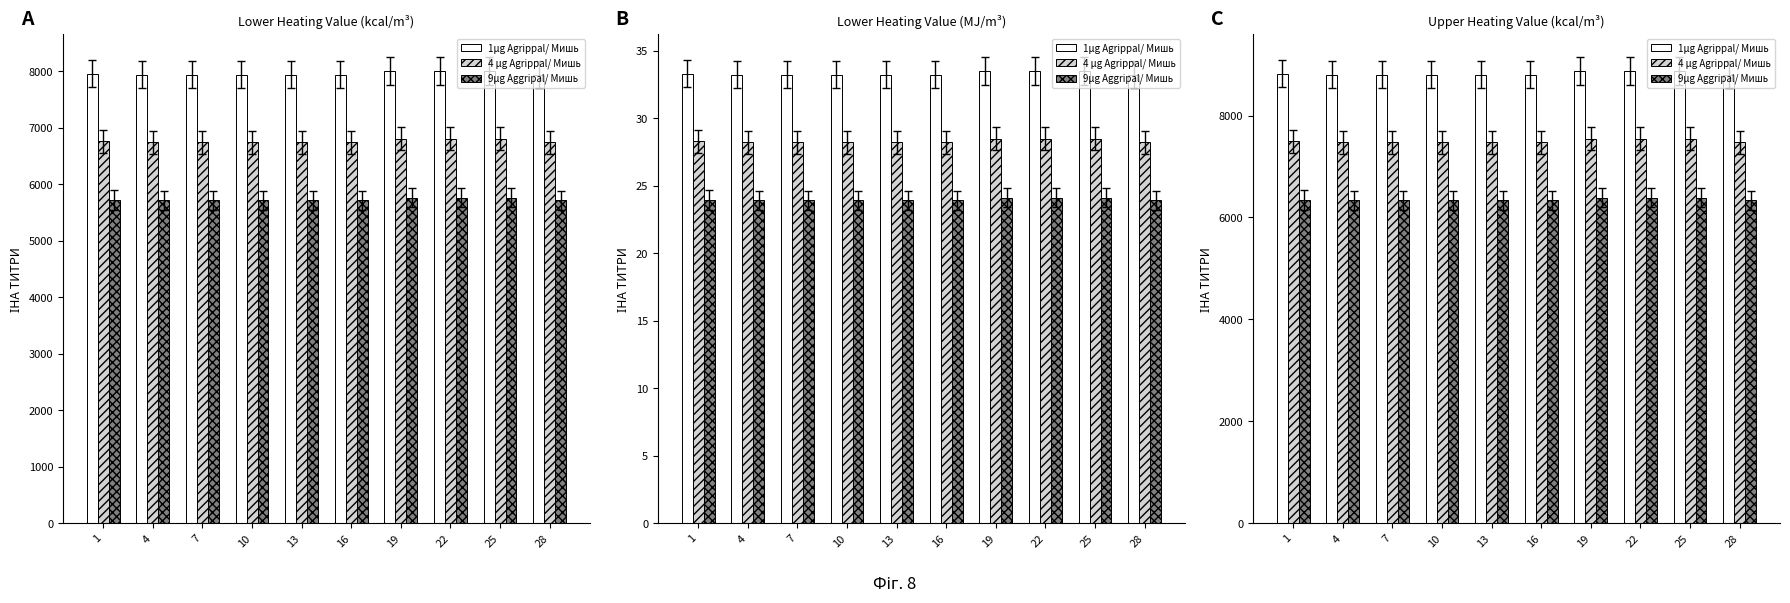

Reading left to right, transcribe all the data shown in this chart.

1μg Agrippal/ Мишь: 1=8814.5	4=8797.3	7=8797.3	10=8797.3	13=8796.4	16=8796.4	19=8873.6	22=8873.6	25=8873.6	28=8796.0
4 μg Agrippal/ Мишь: 1=7492.3	4=7477.7	7=7477.7	10=7477.7	13=7476.9	16=7476.9	19=7542.5	22=7542.5	25=7542.5	28=7476.6
9μg Aggripal/ Мишь: 1=6346.4	4=6334.1	7=6334.1	10=6334.1	13=6333.4	16=6333.4	19=6389.0	22=6389.0	25=6389.0	28=6333.1